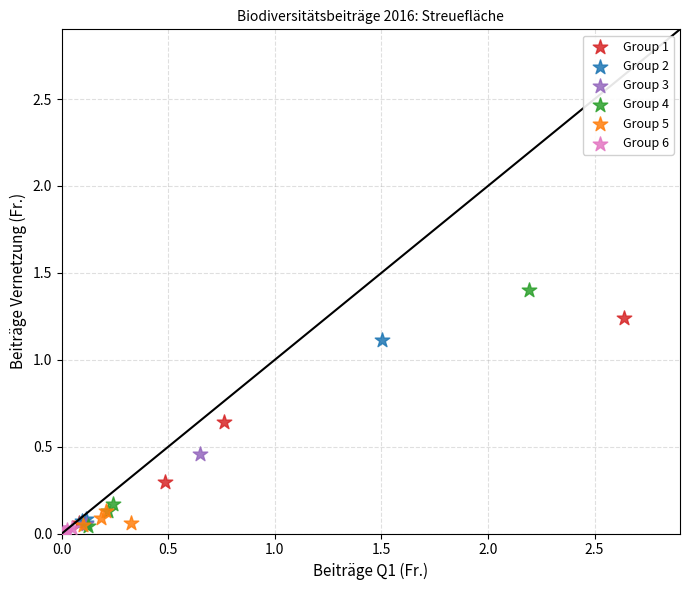

Which series contains the highest Y value?

Group 4